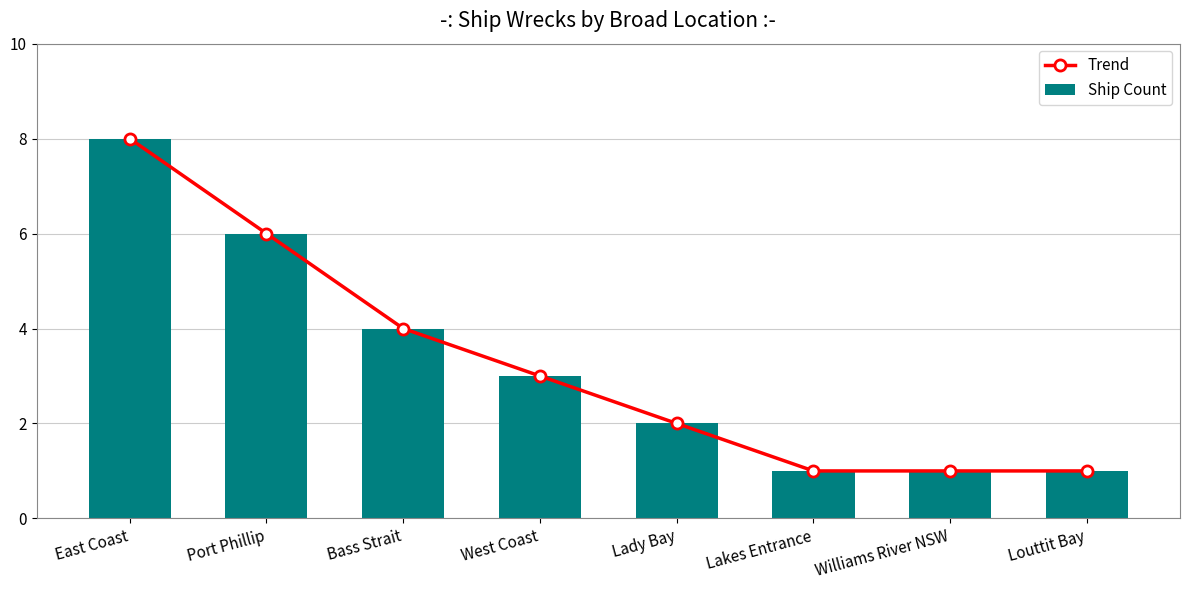

What is the minimum value for Ship Count?

1